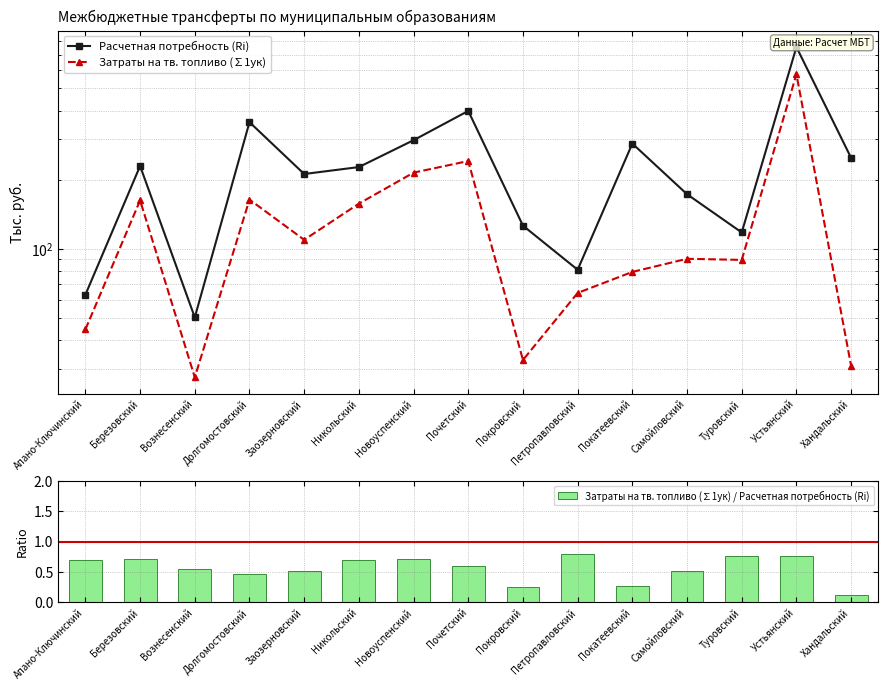

At how many categories does at least one series exceed 284?

5